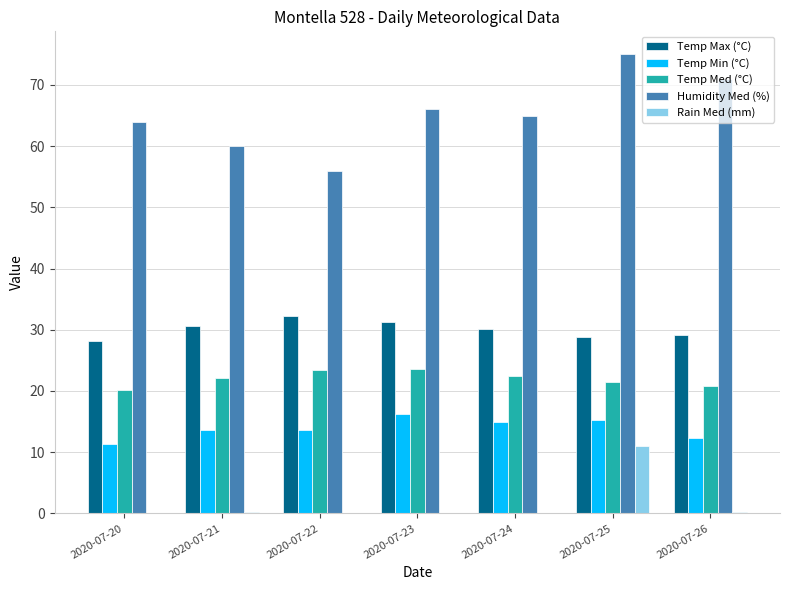

At which category is the sum across all series the highest?

2020-07-25